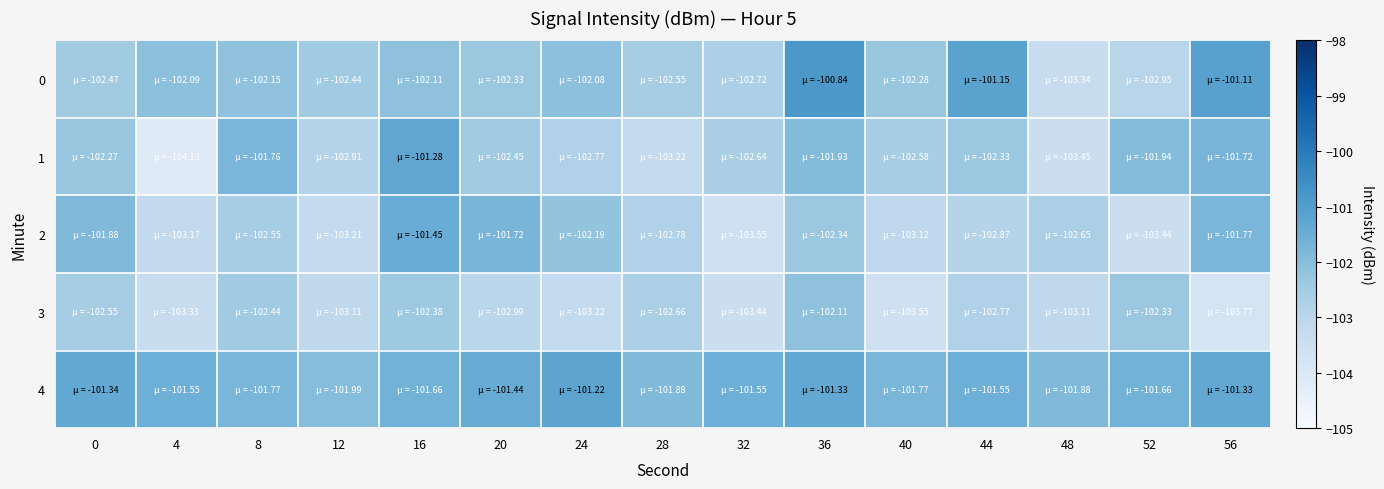

Between 0 and 28, which series saw the biggest shift?

1